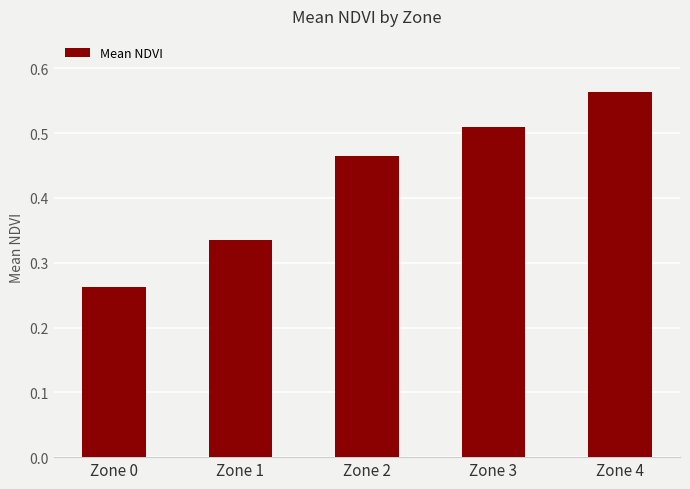

True or false: the data shows 0.8 at Zone 2.

False